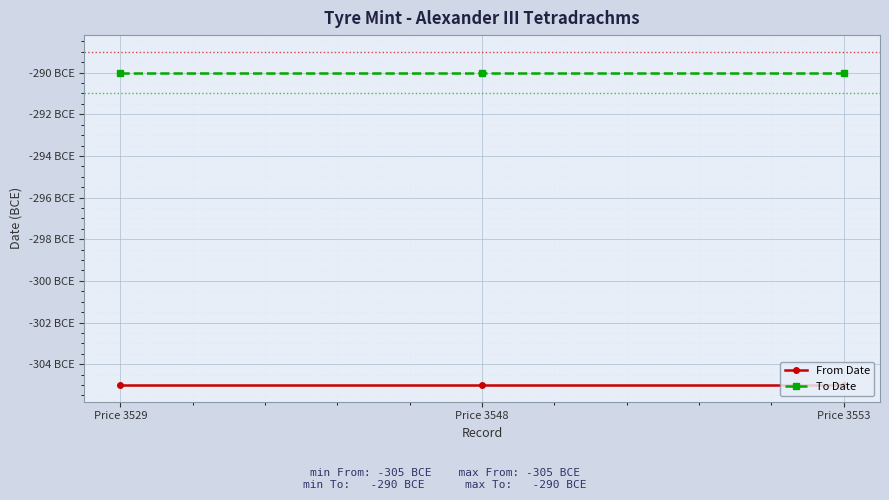

The value of From Date at Price 3553 is -305. True or false?

True